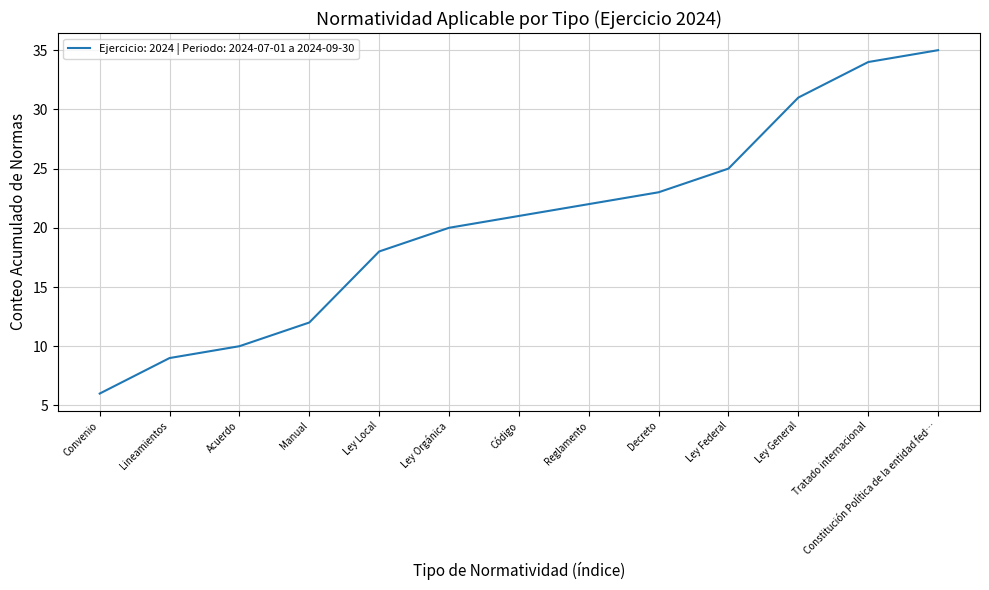

Which has a higher value, Reglamento or Código?

Reglamento